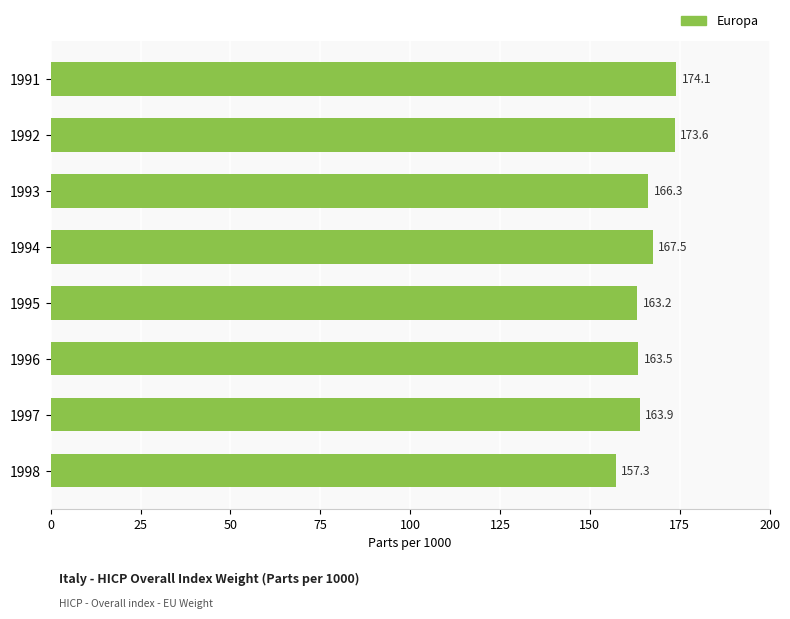

What is the change in value from 1991 to 1996?

-10.6